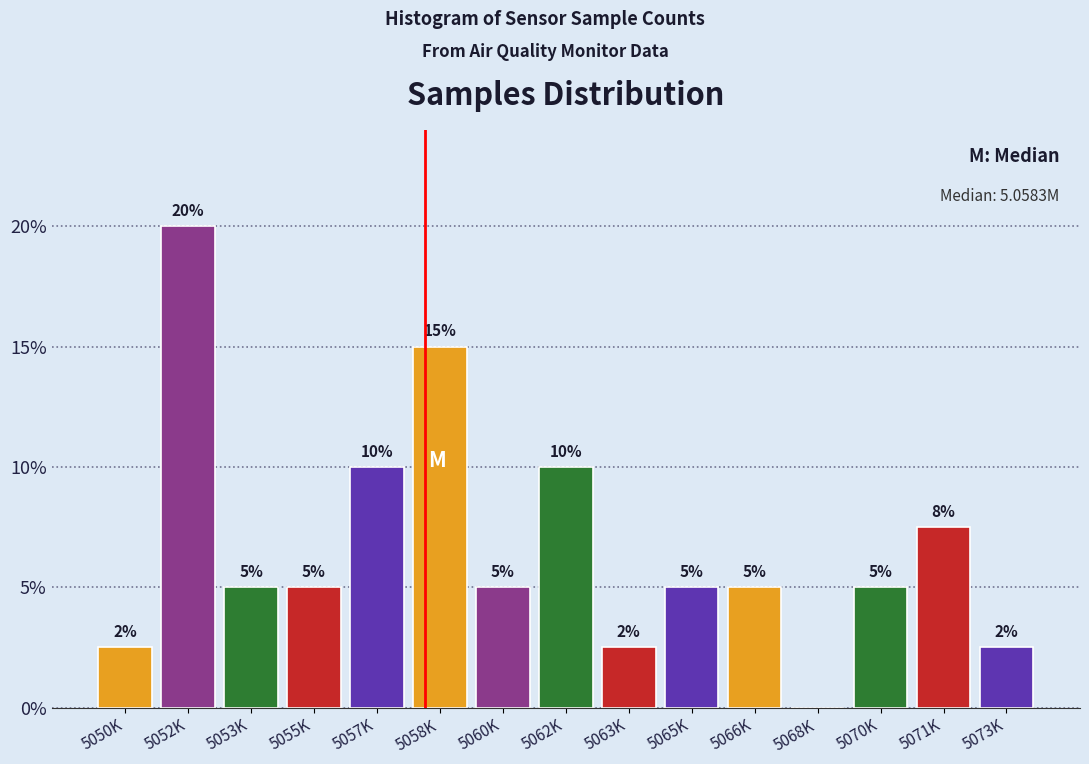

What is the ratio of the value at 5050K to the value at 5073K?

1.0